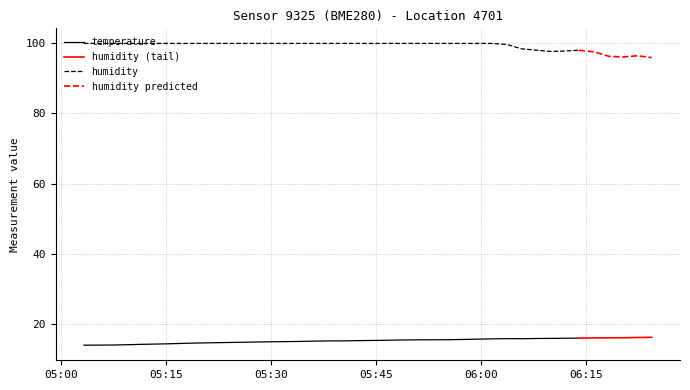

True or false: temperature and humidity intersect in this chart.

False